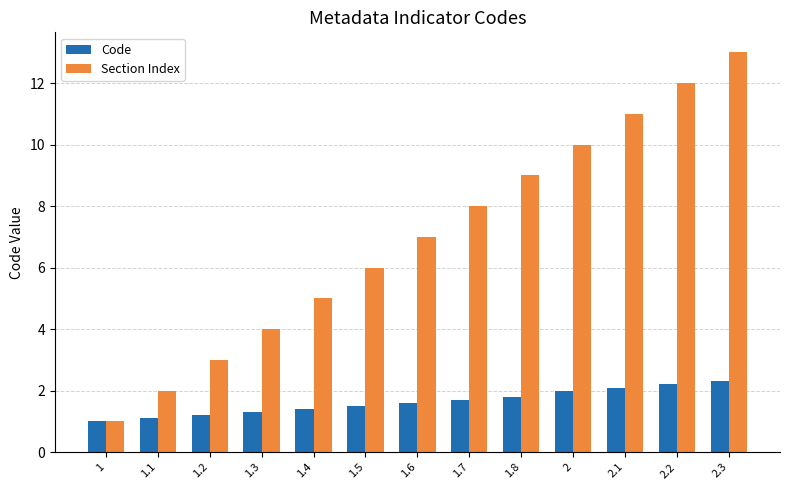

The Code series shows 1.5 at 1. True or false?

False